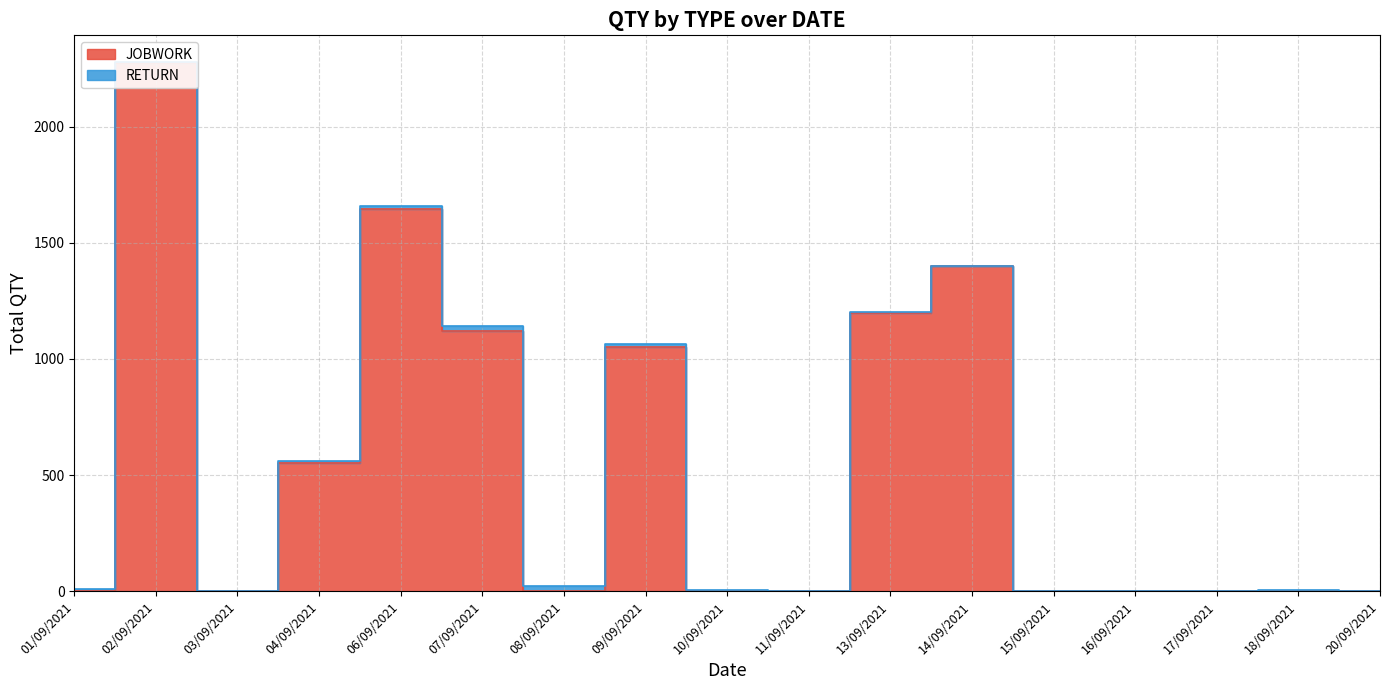

Which category has the highest value across all series?

02/09/2021